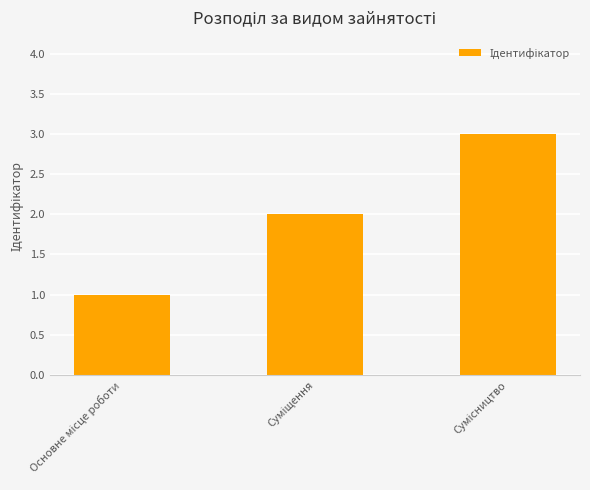

What is the difference between the maximum and minimum values?

2